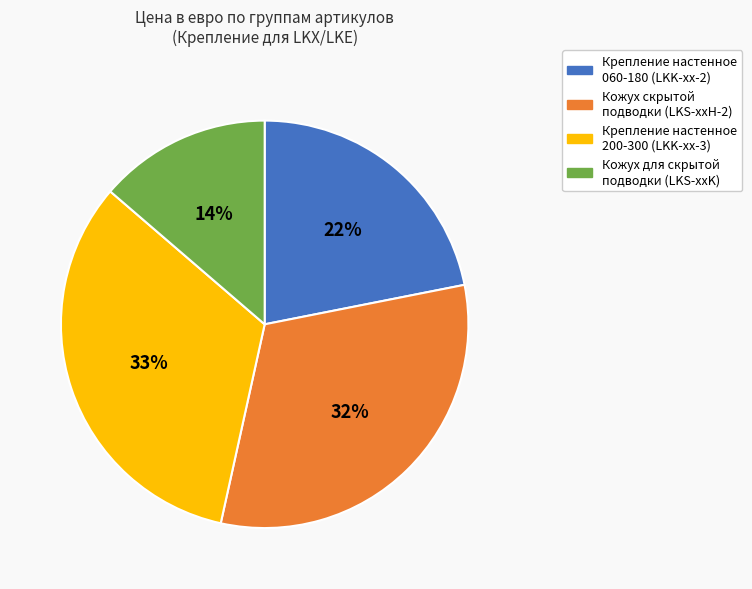

What is the smallest slice in the pie chart?

Кожух для скрытой подводки (LKS-xxK)